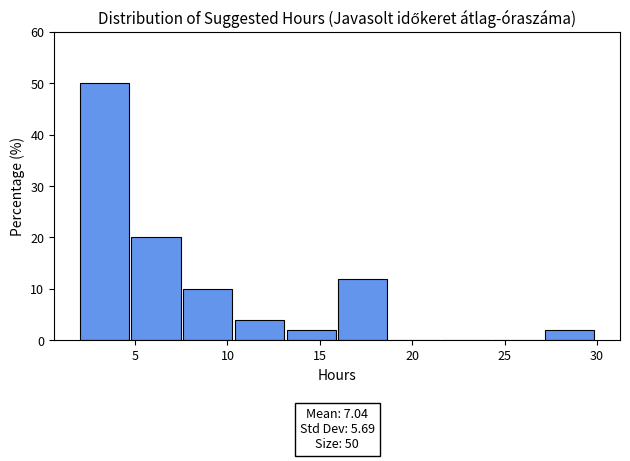

Over which range of the x-axis is the bar tallest?

2.0 to 4.8